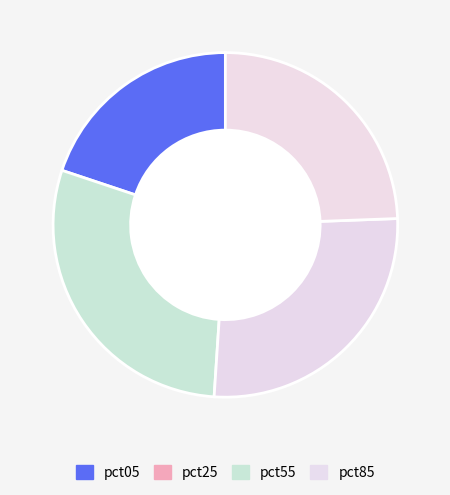

Count the number of slices in the pie.

4